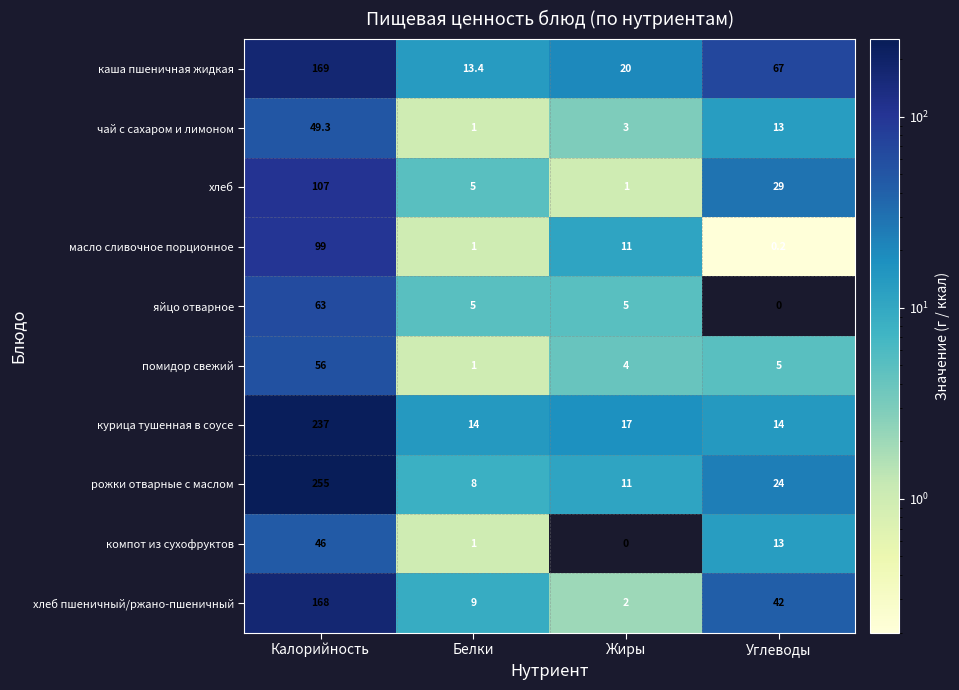

What is the difference between the maximum and minimum values in the хлеб series?

106.0